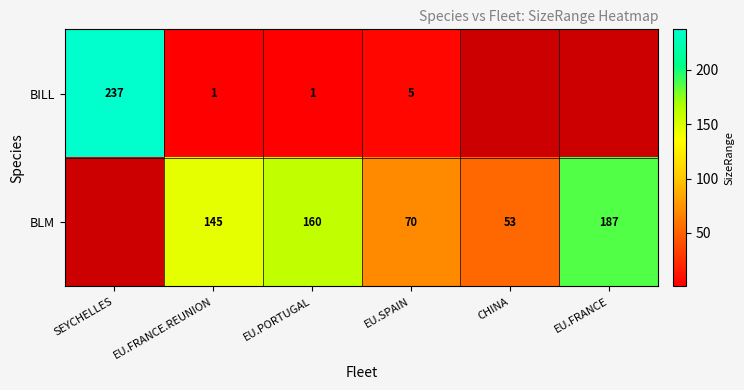

At EU.SPAIN, list the series in order from smallest to largest.

BILL, BLM